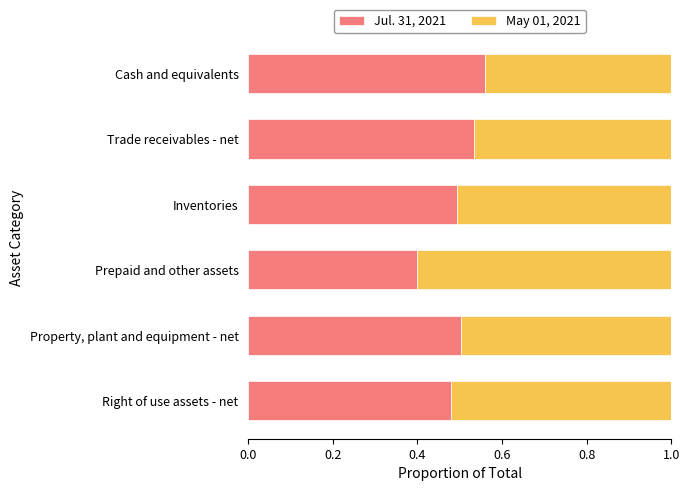

What is the sum of the Jul. 31, 2021 values at Trade receivables - net and Cash and equivalents?

1.1